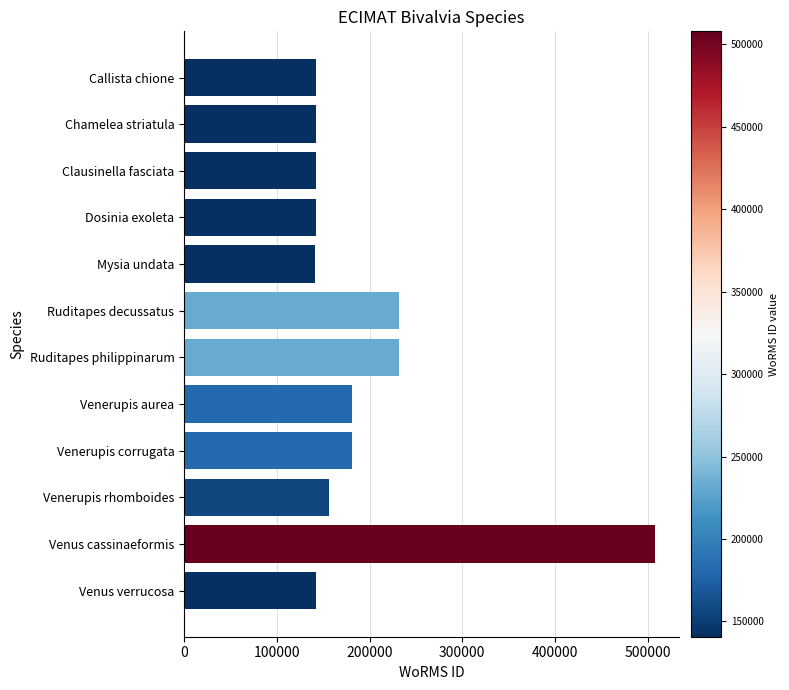

What is the value of the 5th bar from the top?

140728